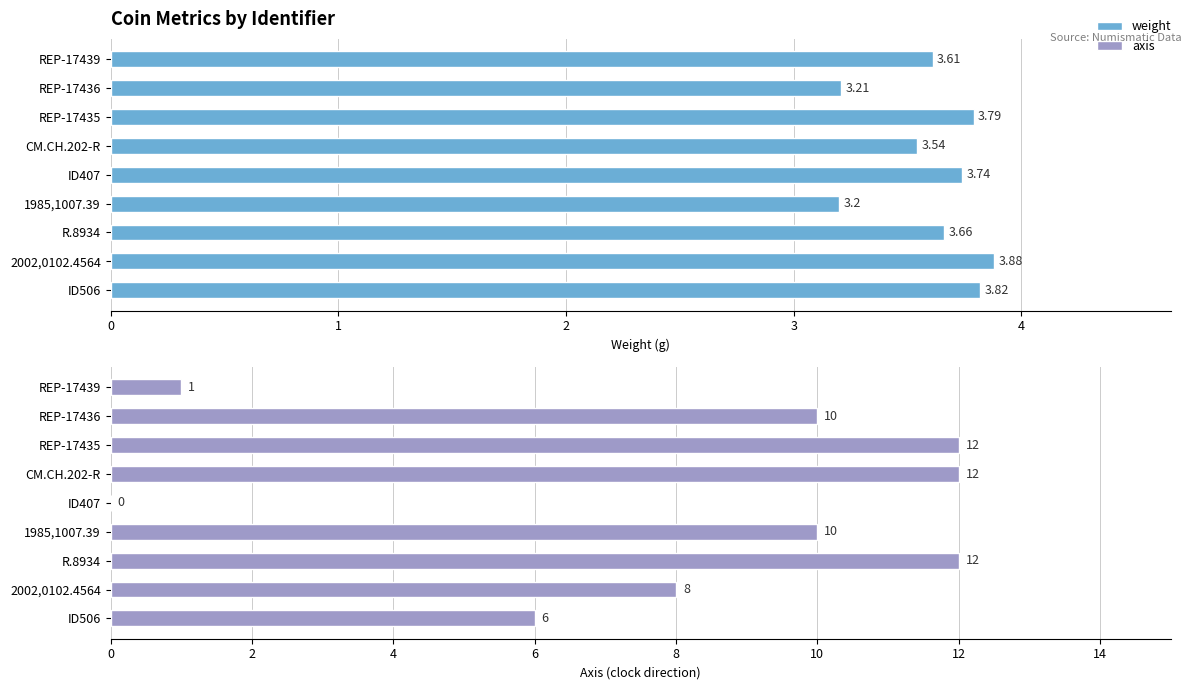

Reading left to right, extract all data points from this chart.

weight: 3.6	3.2	3.8	3.5	3.7	3.2	3.7	3.9	3.8
axis: 1.0	10.0	12.0	12.0	0.0	10.0	12.0	8.0	6.0